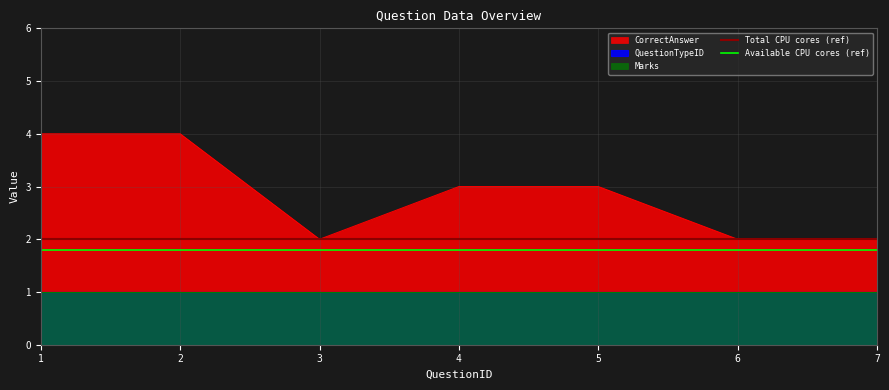

The value of CorrectAnswer at 5 is 3. True or false?

True